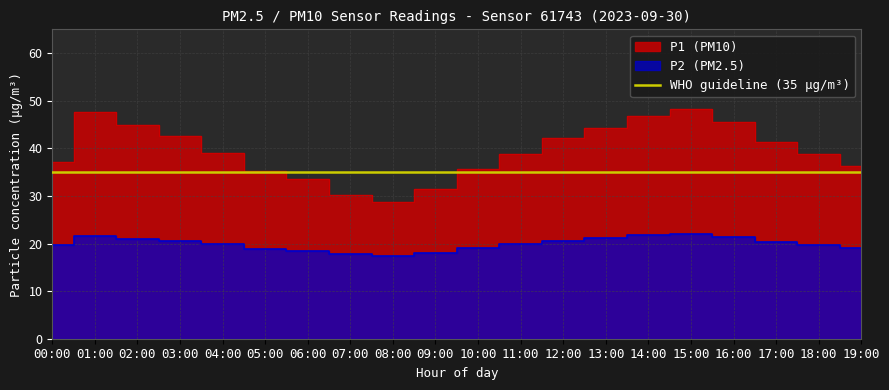

Reading right to left, list all the values displayed in this chart.

P1: 36.2	38.8	41.4	45.6	48.2	46.8	44.3	42.1	38.9	35.7	31.4	28.8	30.1	33.5	35.2	39.0	42.6	44.9	47.5	37.2
P2: 19.1	19.7	20.3	21.4	22.1	21.8	21.1	20.6	19.9	19.1	18.1	17.4	17.8	18.4	18.9	19.9	20.4	21.0	21.5	19.6